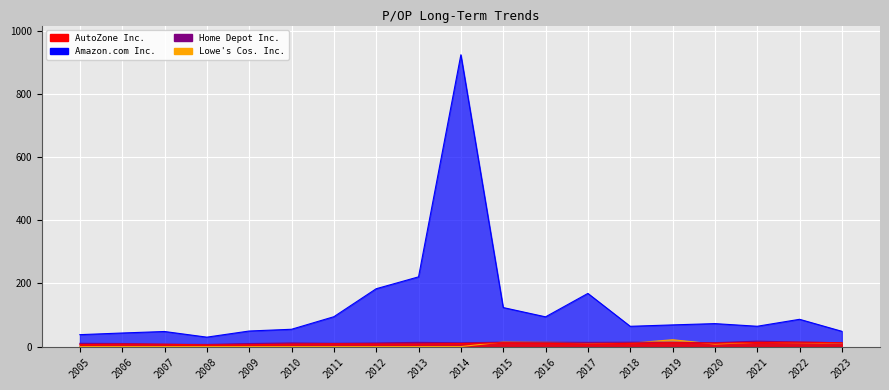

At which category does the chart reach its peak across all series?

2014